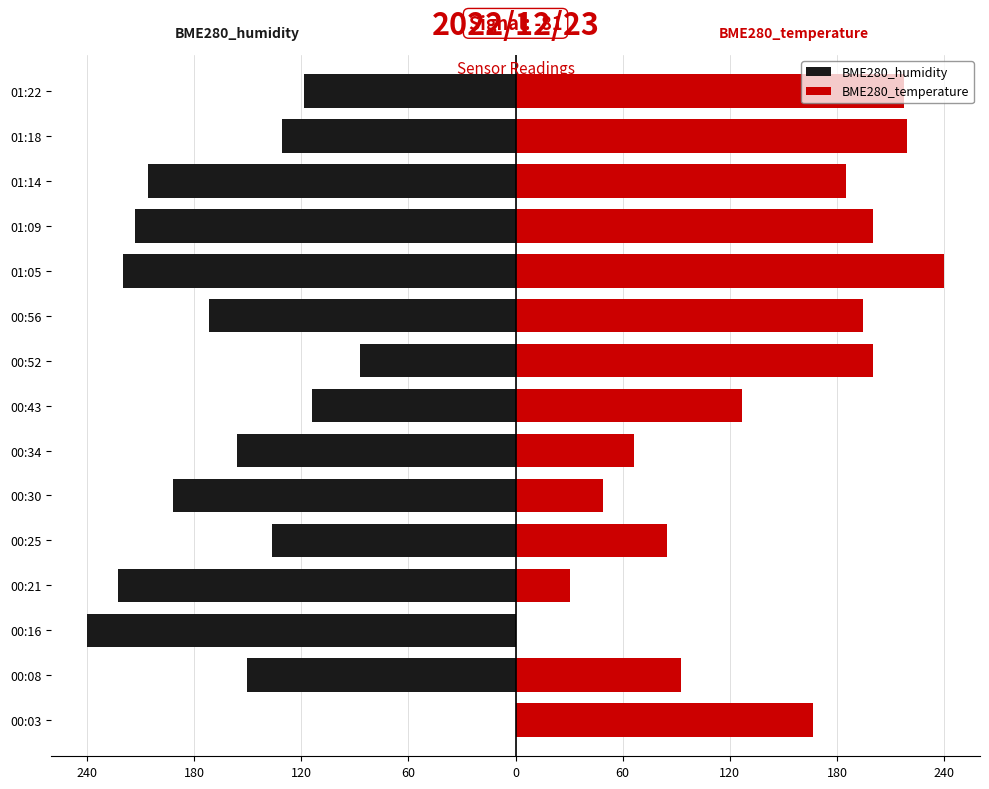

How many bars are there in each group?

2